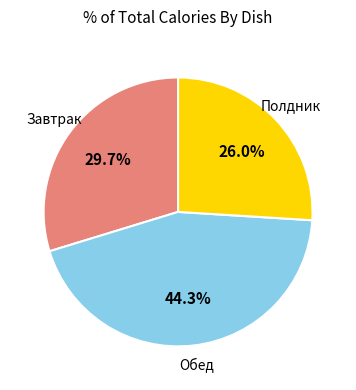

Does any single category account for the majority?

No